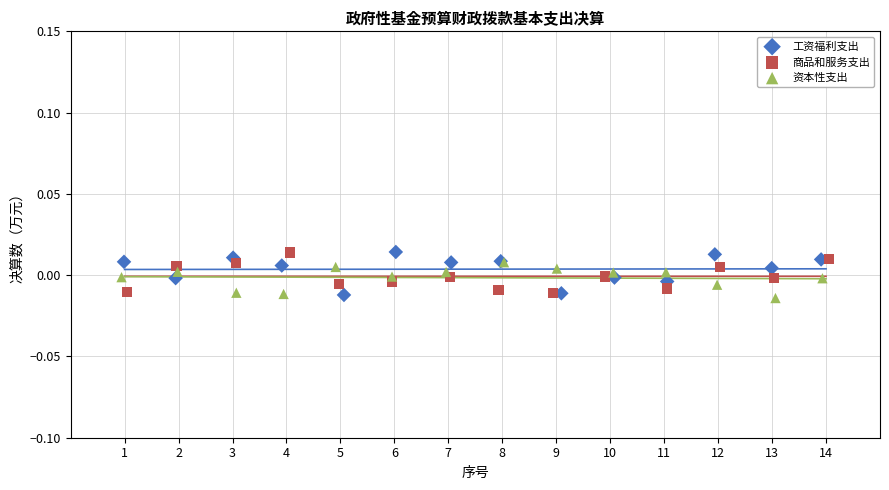

What are all the series names shown in the legend?

工资福利支出, 商品和服务支出, 资本性支出